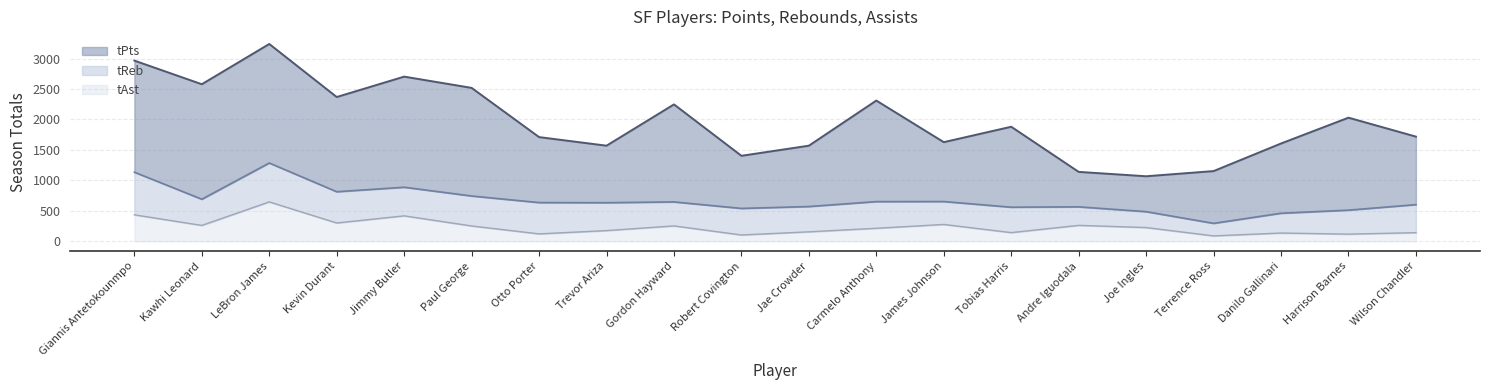

What are all the series names shown in the legend?

tPts, tReb, tAst